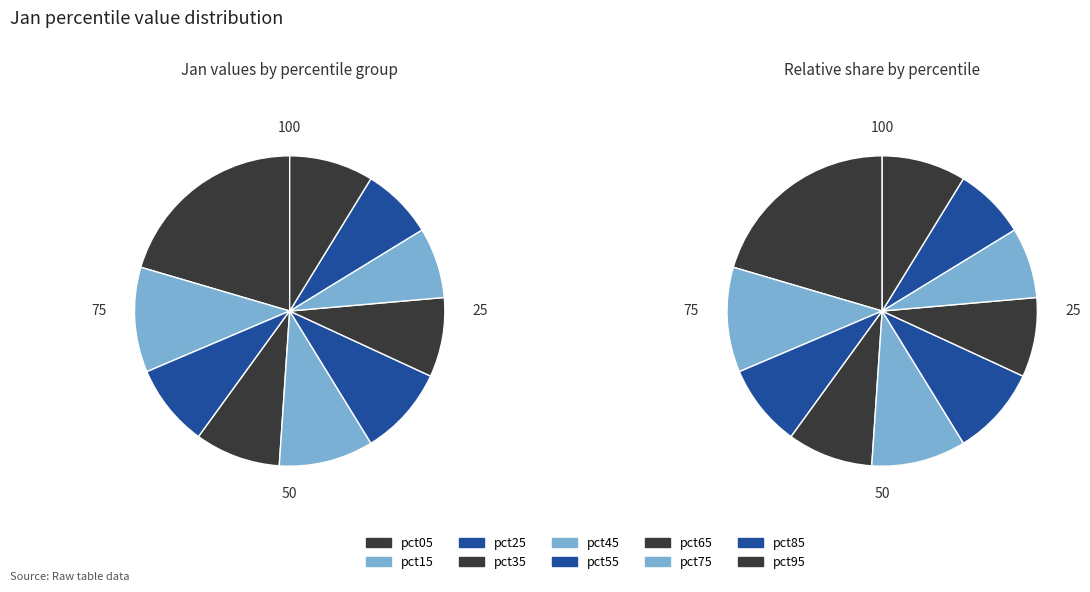

To the nearest percent, what is the difference between the pct65 and pct85 slice percentages?

1%